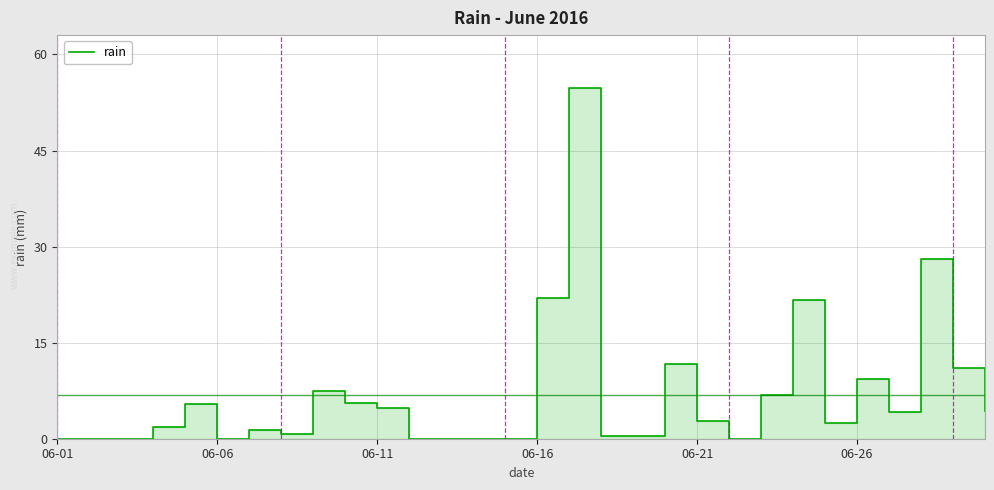

Does the chart display data point markers on the line(s)?

No